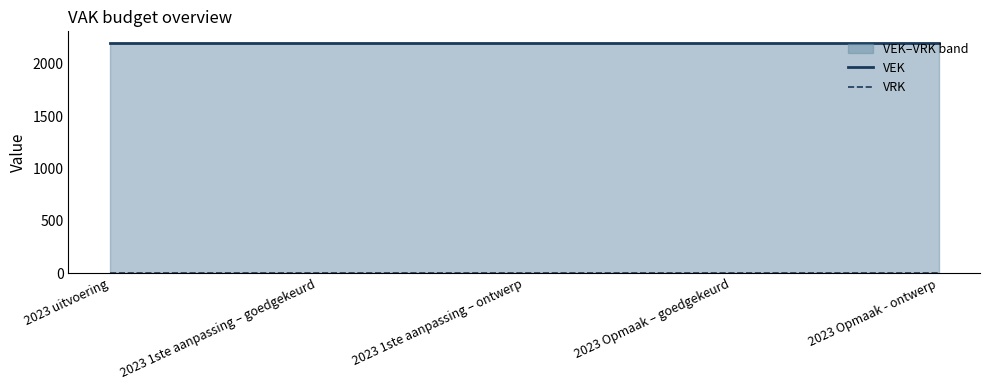

Which series has the largest range (max minus min)?

VEK